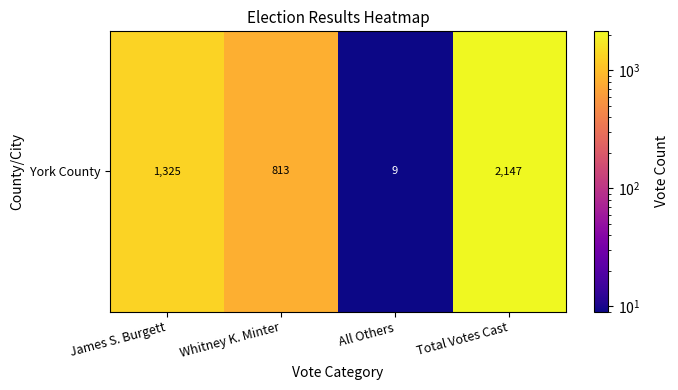

How many values are below 1325?

2